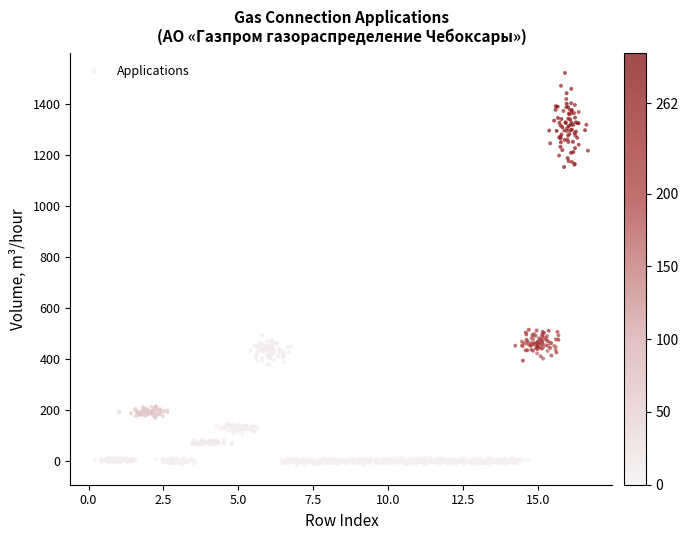

What is the range of X values (max minus min)?

16.4